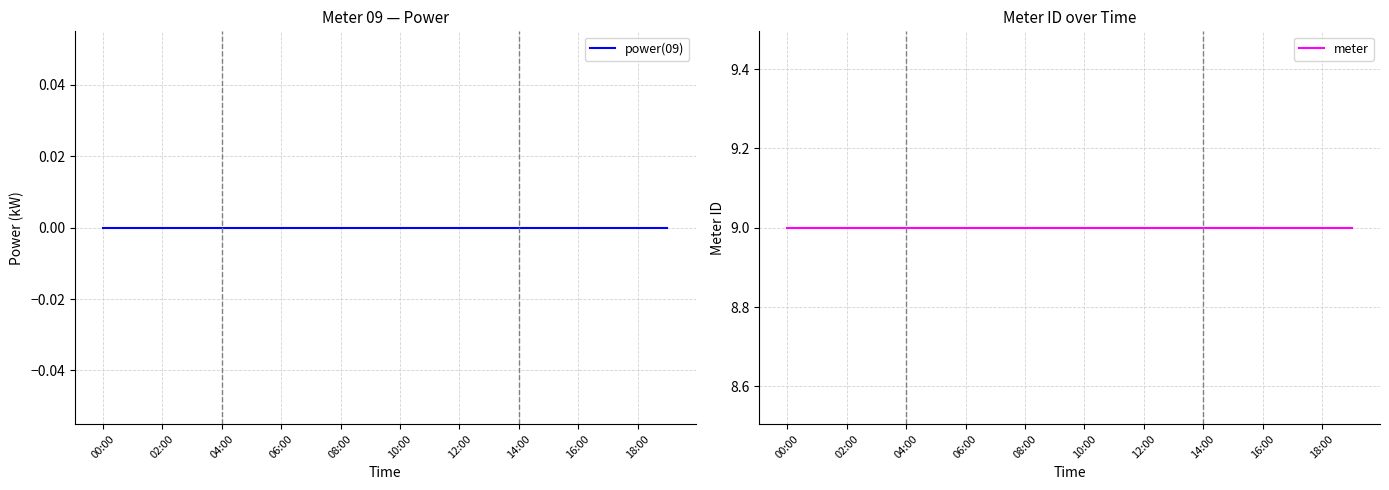

Which series has the largest range (max minus min)?

power(09)